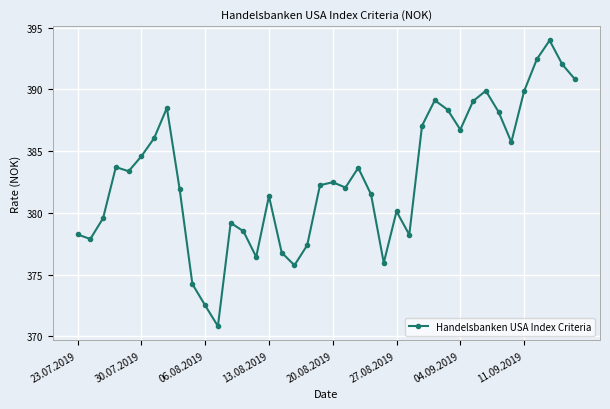

What is the sum of all values?

15316.2